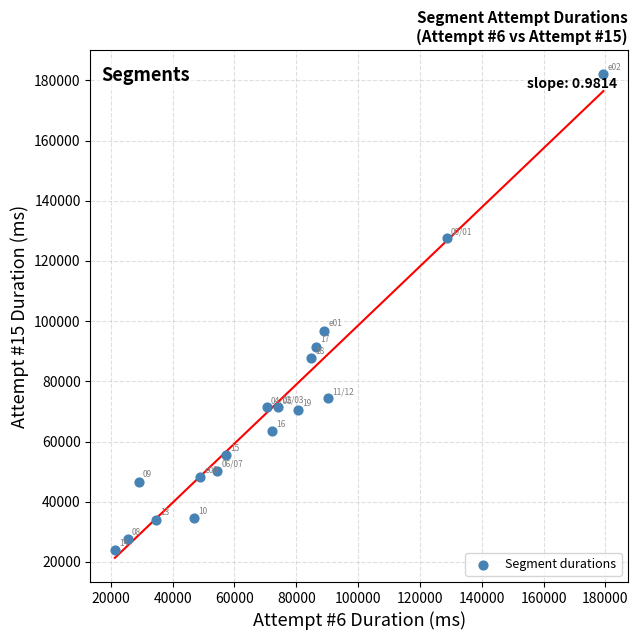

What Y value in the scatter plot is closest to 102960?

96857